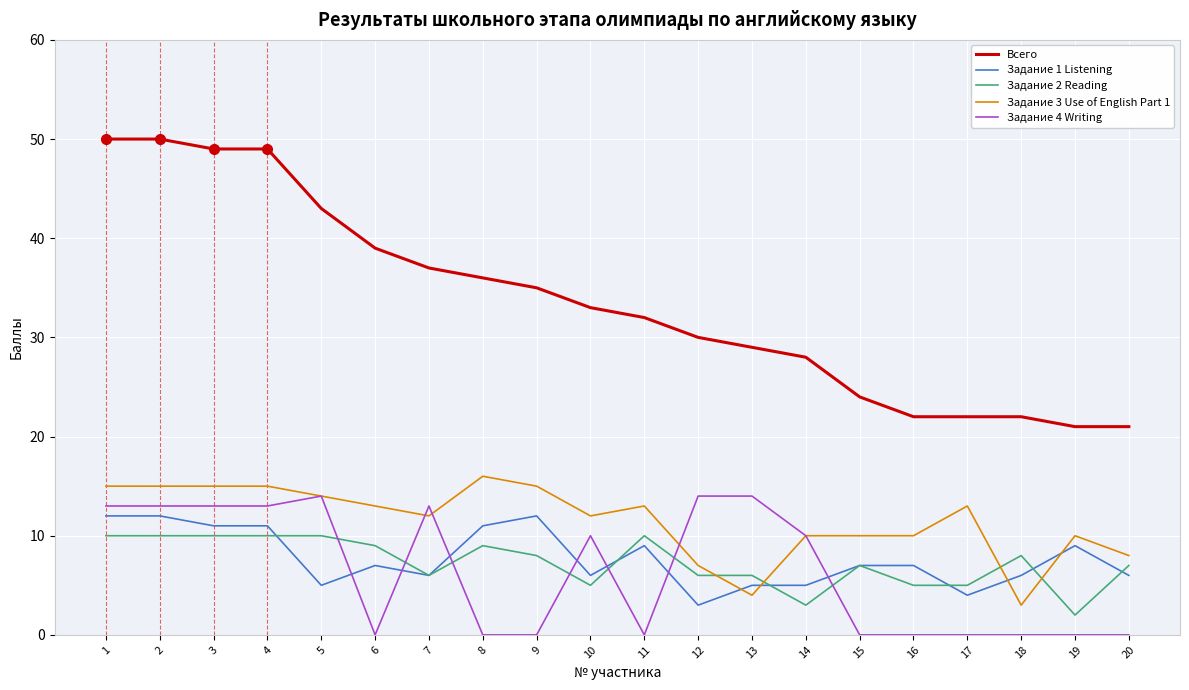

Which series has the largest range (max minus min)?

Всего